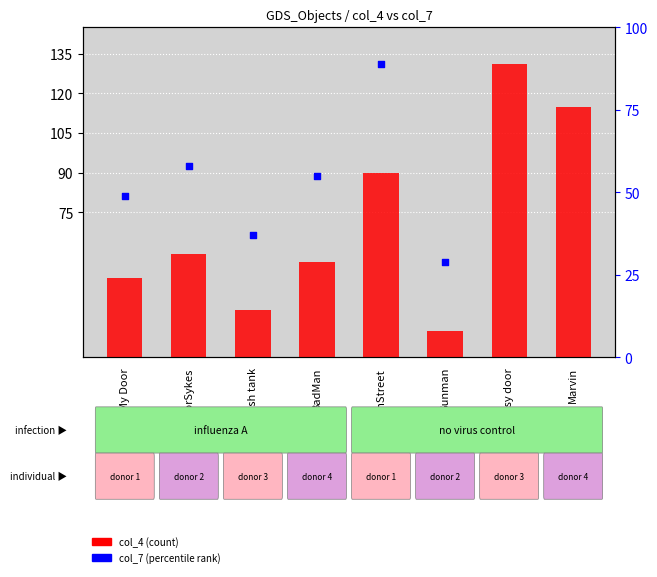

What are all the series names shown in the legend?

col_4 (count), col_7 (percentile rank)